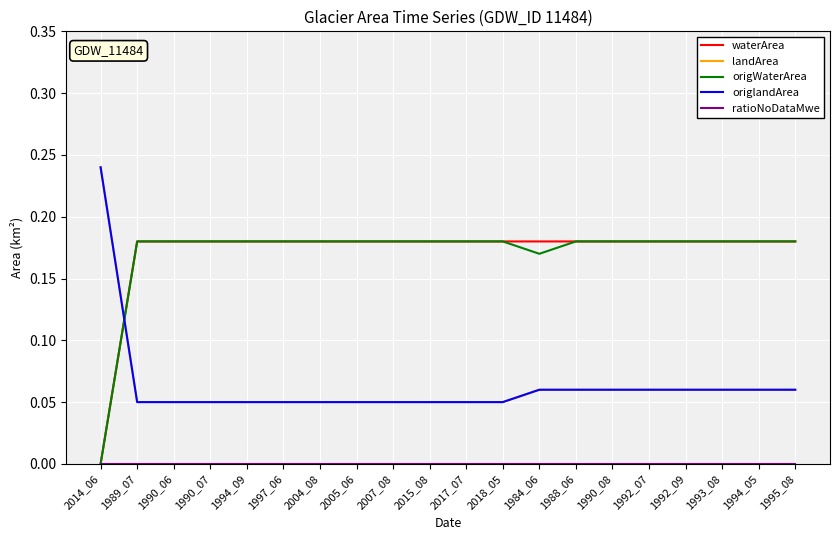

True or false: waterArea and origWaterArea intersect in this chart.

False